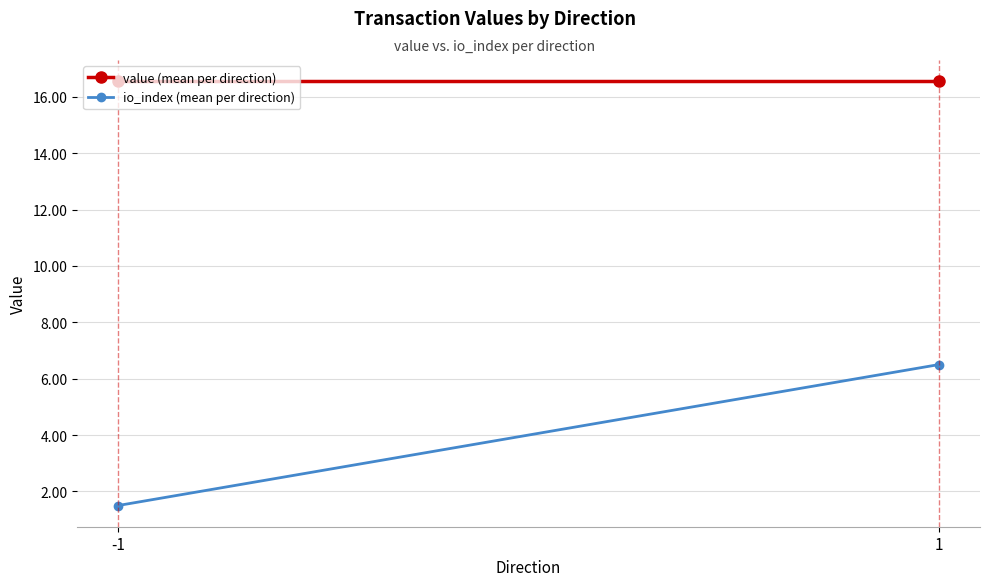

Reading left to right, list all the values displayed in this chart.

value (mean per direction): 16.6	16.6
io_index (mean per direction): 1.5	6.5